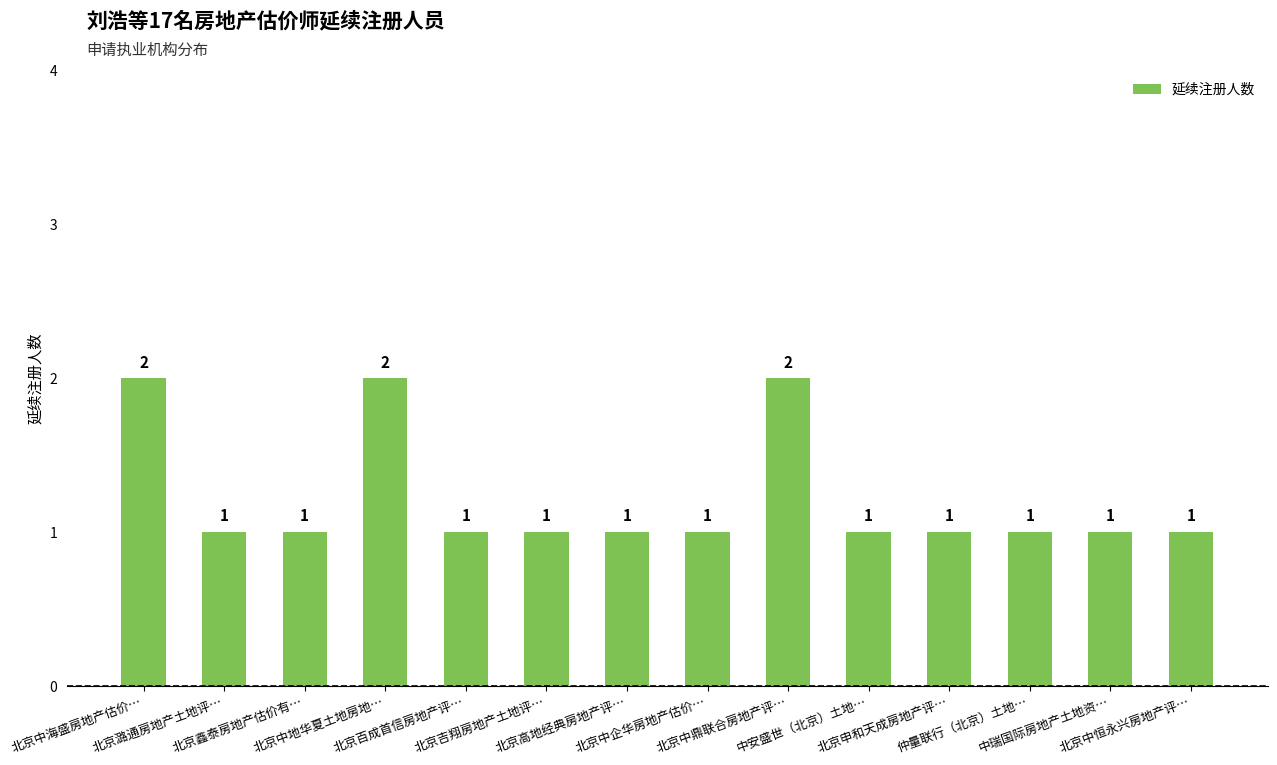

What is the label of the 7th bar from the right?

北京中企华房地产估价…